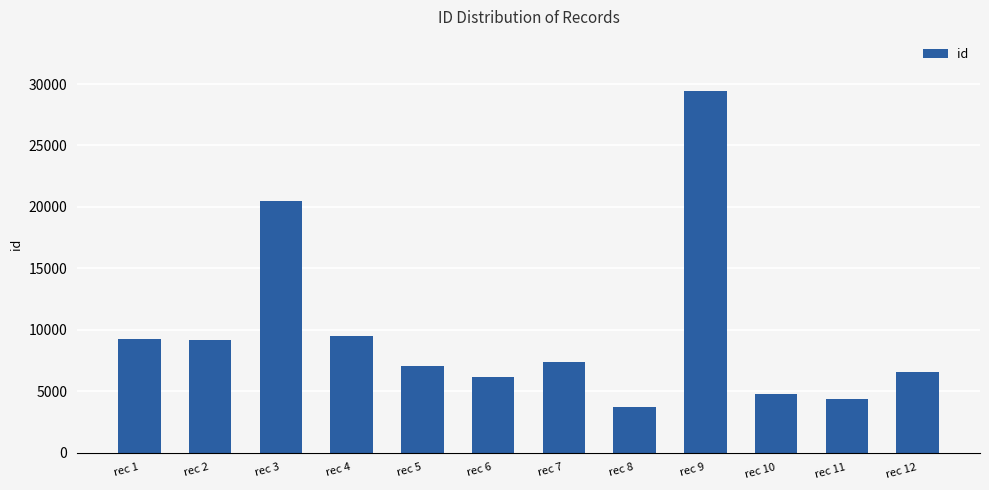

Does the chart contain stacked bars?

No